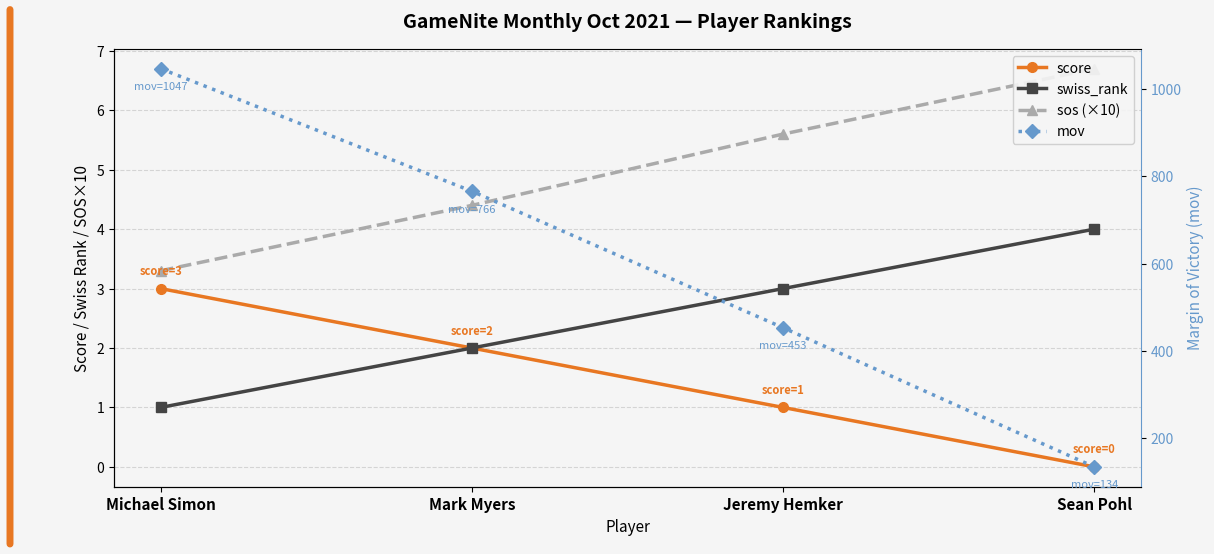

Reading right to left, extract all data points from this chart.

score: Sean Pohl=0.0	Jeremy Hemker=1.0	Mark Myers=2.0	Michael Simon=3.0
swiss_rank: Sean Pohl=4.0	Jeremy Hemker=3.0	Mark Myers=2.0	Michael Simon=1.0
sos (×10): Sean Pohl=6.7	Jeremy Hemker=5.6	Mark Myers=4.4	Michael Simon=3.3
mov: Sean Pohl=134.0	Jeremy Hemker=453.0	Mark Myers=766.0	Michael Simon=1047.0